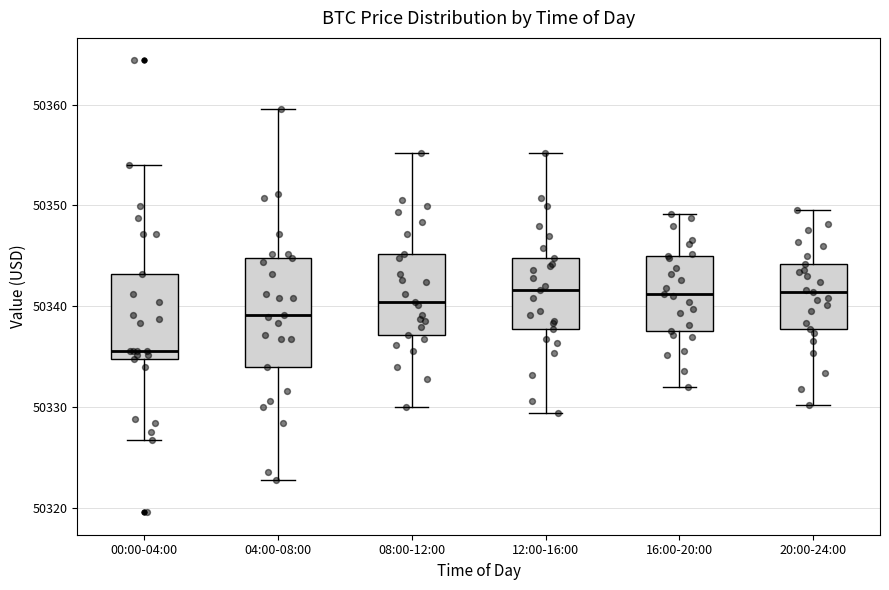

Reading left to right, read every box against the y-axis: the position of its median line, the range the box covers, and the ends of its whiskers. The values are not printed on the chart, so give them approximately, as read against the axis.

00:00-04:00: median 50336, box 50335 to 50343, whiskers 50327 to 50354
04:00-08:00: median 50339, box 50334 to 50345, whiskers 50323 to 50360
08:00-12:00: median 50340, box 50337 to 50345, whiskers 50330 to 50355
12:00-16:00: median 50342, box 50338 to 50345, whiskers 50329 to 50355
16:00-20:00: median 50341, box 50338 to 50345, whiskers 50332 to 50349
20:00-24:00: median 50341, box 50338 to 50344, whiskers 50330 to 50350